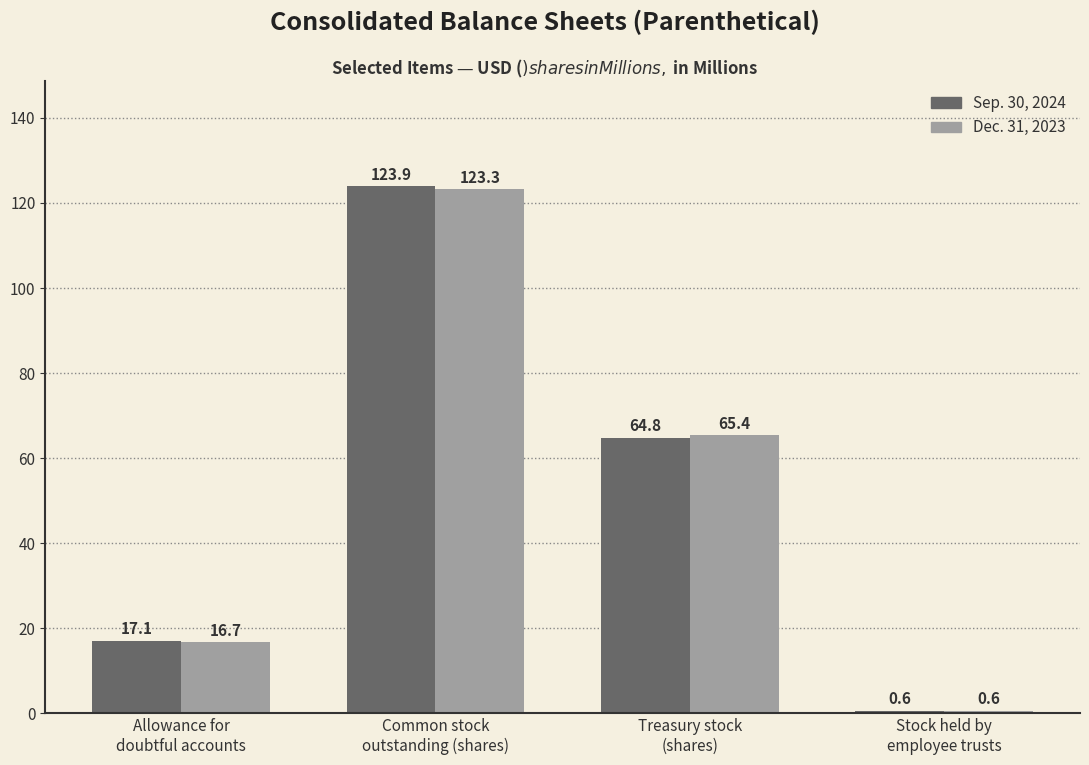

List the series in order of their peak value, highest first.

Sep. 30, 2024, Dec. 31, 2023